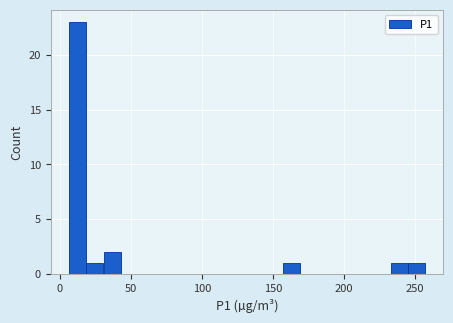

Read against the x-axis, roughly where is the centre of the tallest bar?

10